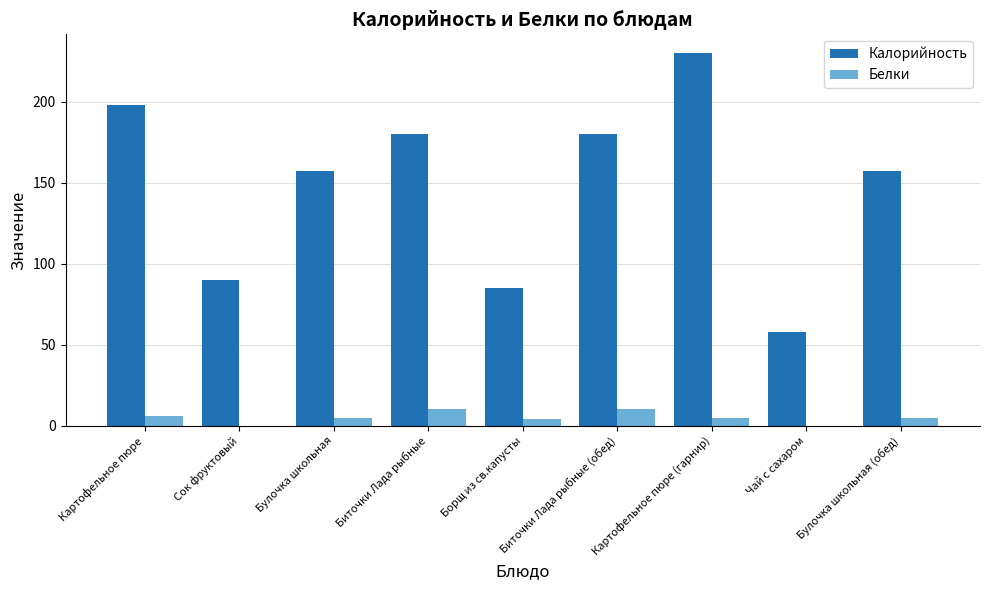

How many data points does each series have?

9